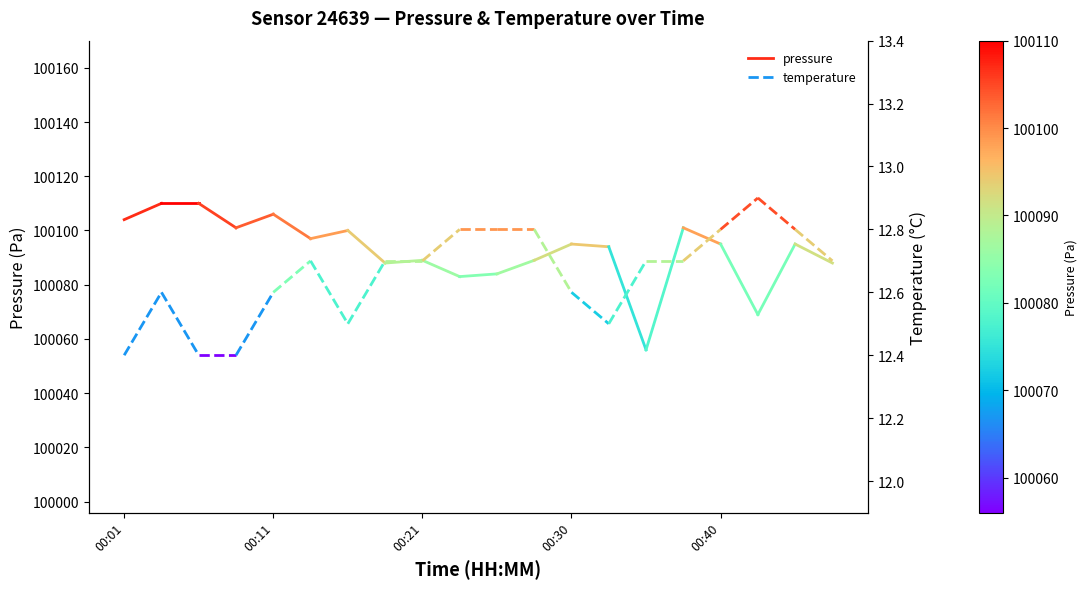

True or false: temperature has a value of 7.8 at 00:01.

False